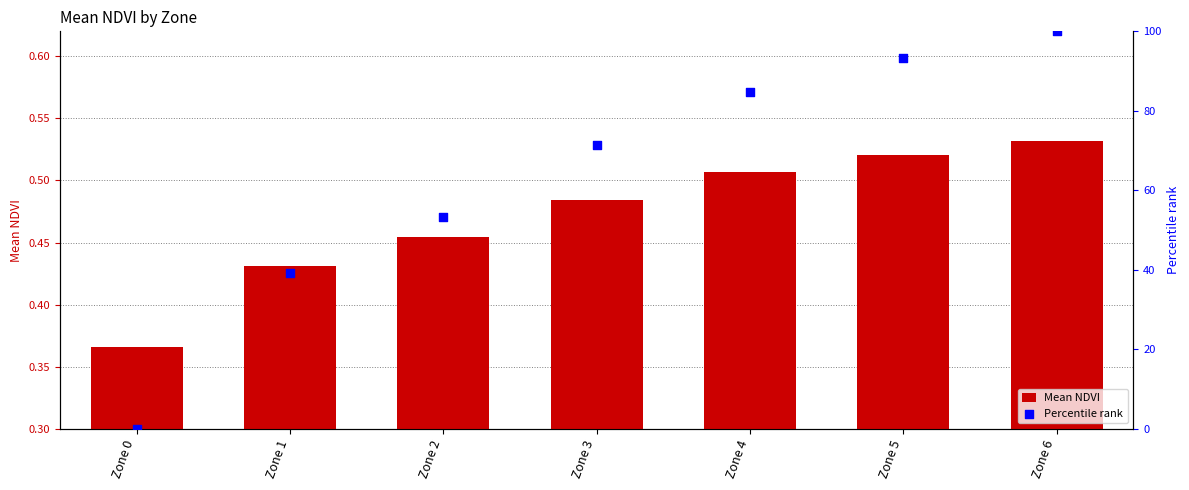

What are all the series names shown in the legend?

Mean NDVI, Percentile rank